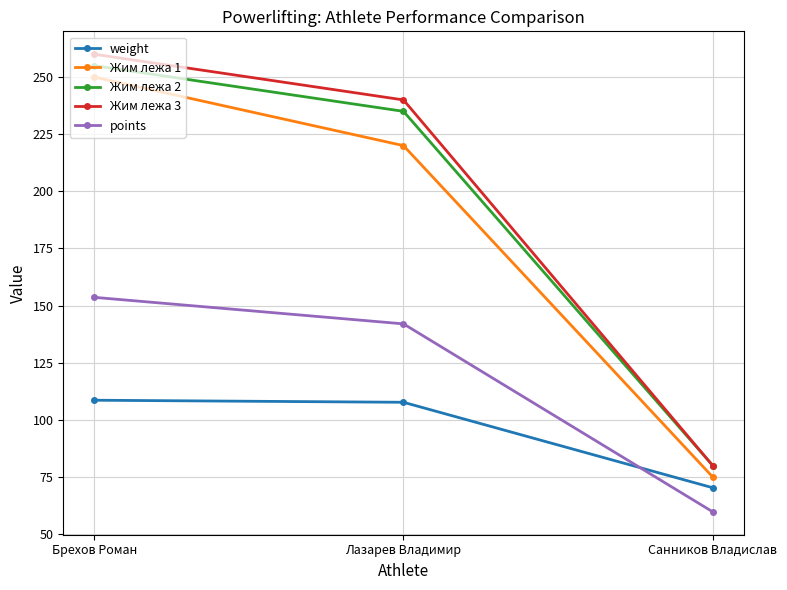

Count the Жим лежа 1 values in the range 75 to 250.

3